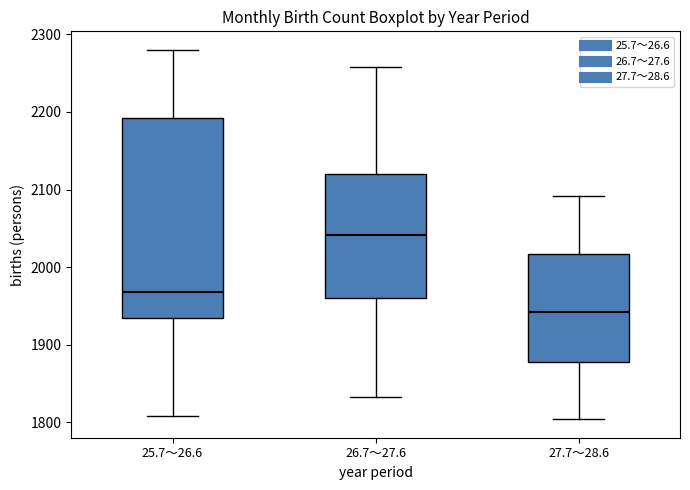

Comparing the boxes themselves (not the whiskers), which one is the tallest?

25.7～26.6